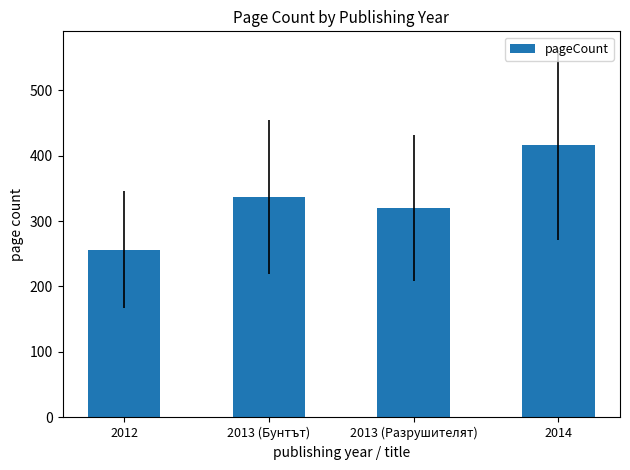

Reading left to right, extract all data points from this chart.

256	336	320	416